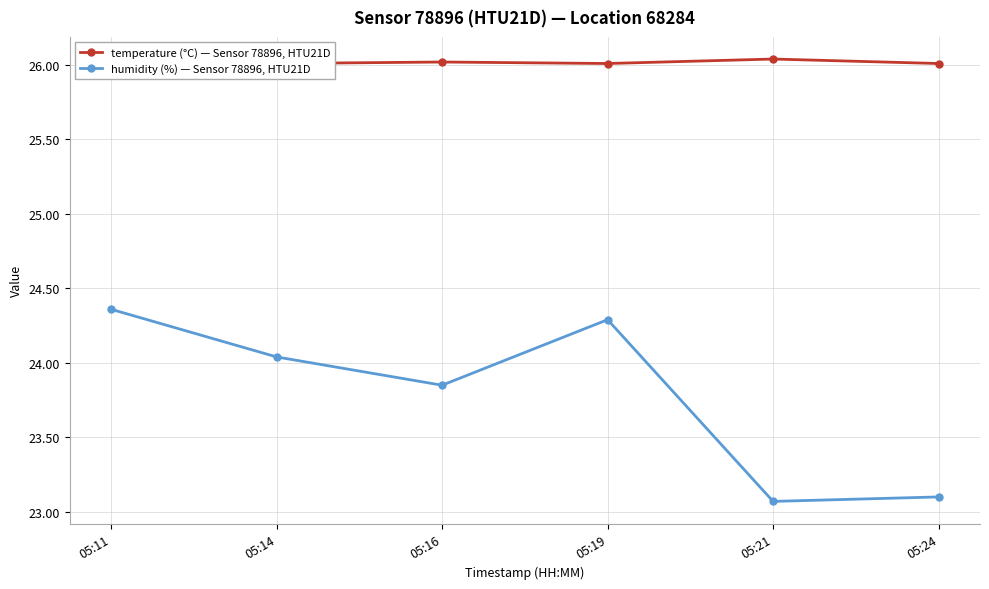

Does the chart have visible grid lines?

Yes